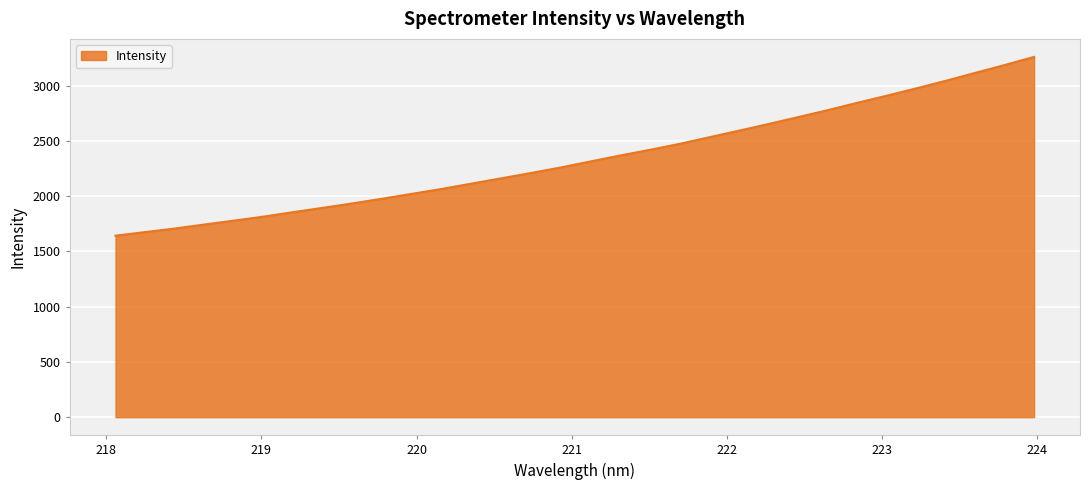

What is the smallest value displayed?

1642.9